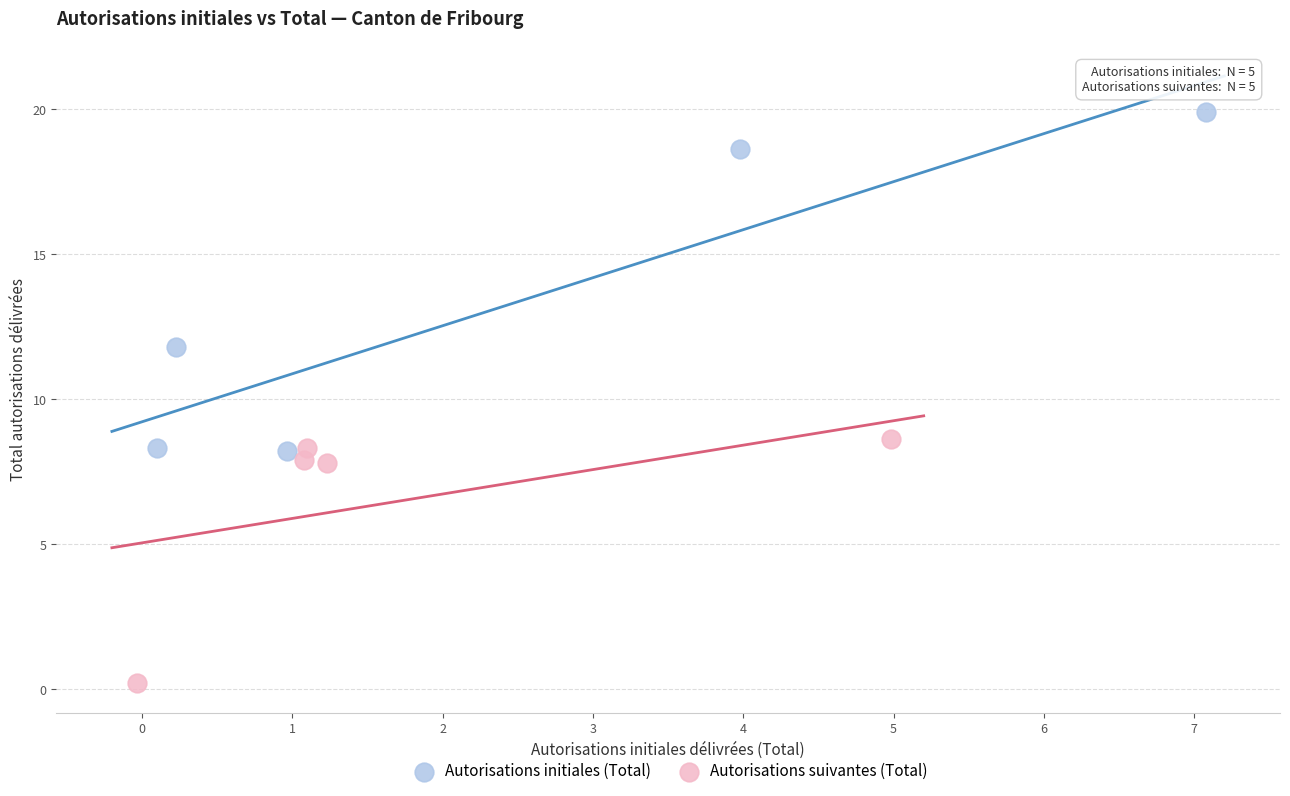

What are all the series names shown in the legend?

Autorisations initiales (Total), Autorisations suivantes (Total)